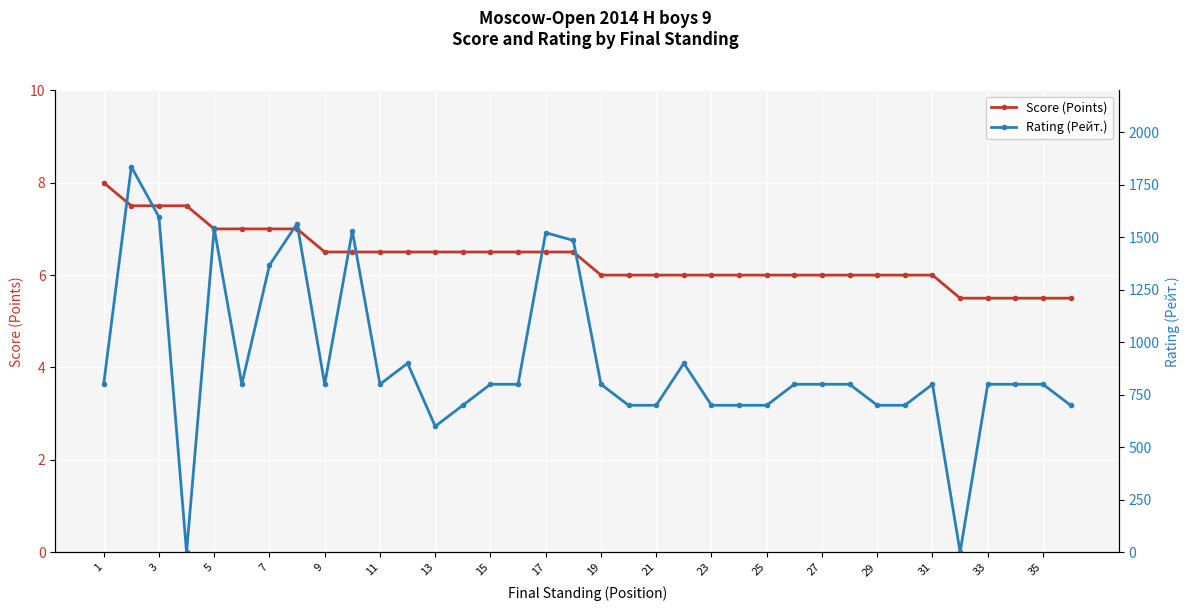

The value of Score (Points) at 19 is 6.0. True or false?

True